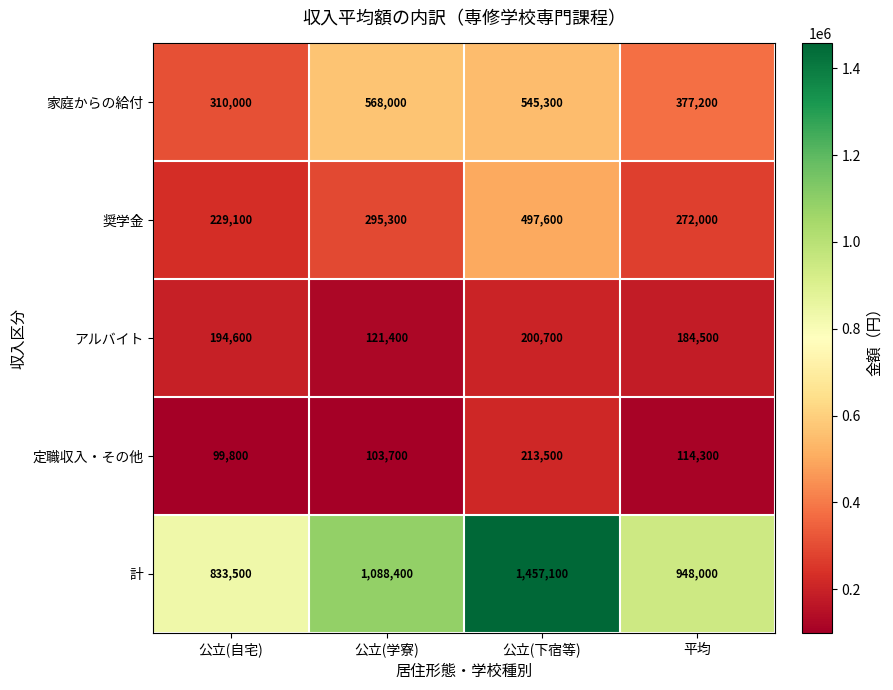

True or false: 奨学金 has a value of 473458 at 平均.

False